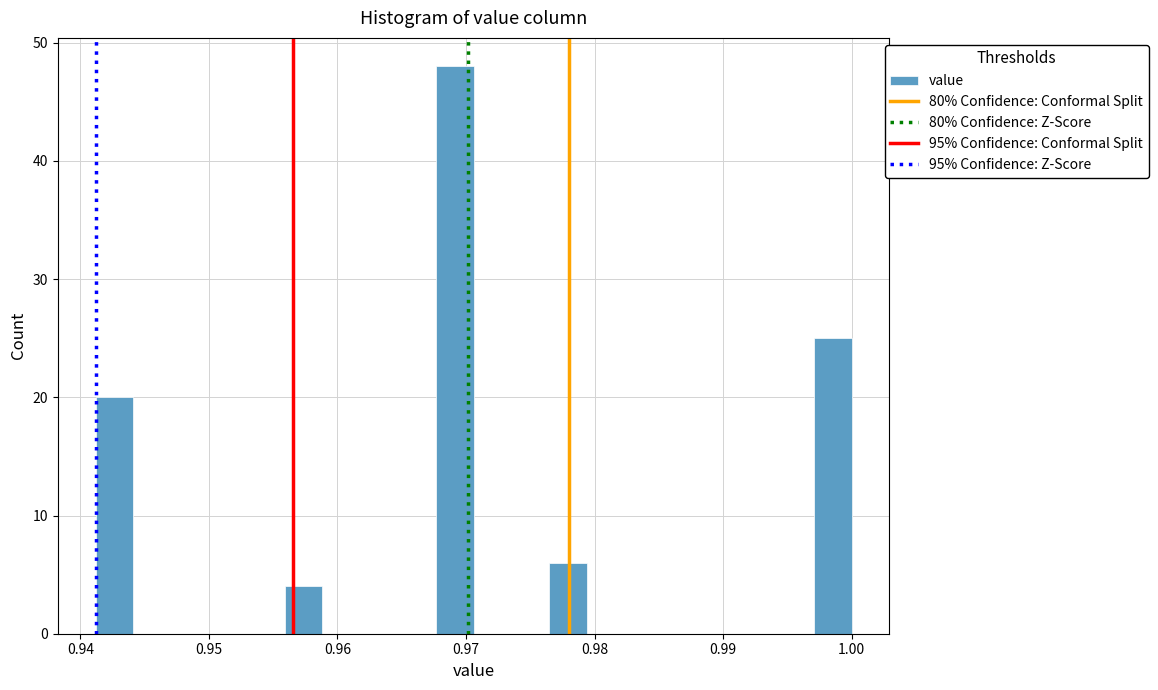

Around what value on the x-axis is the tallest bar? Give the approximate position of its centre, as read against the axis.

0.969